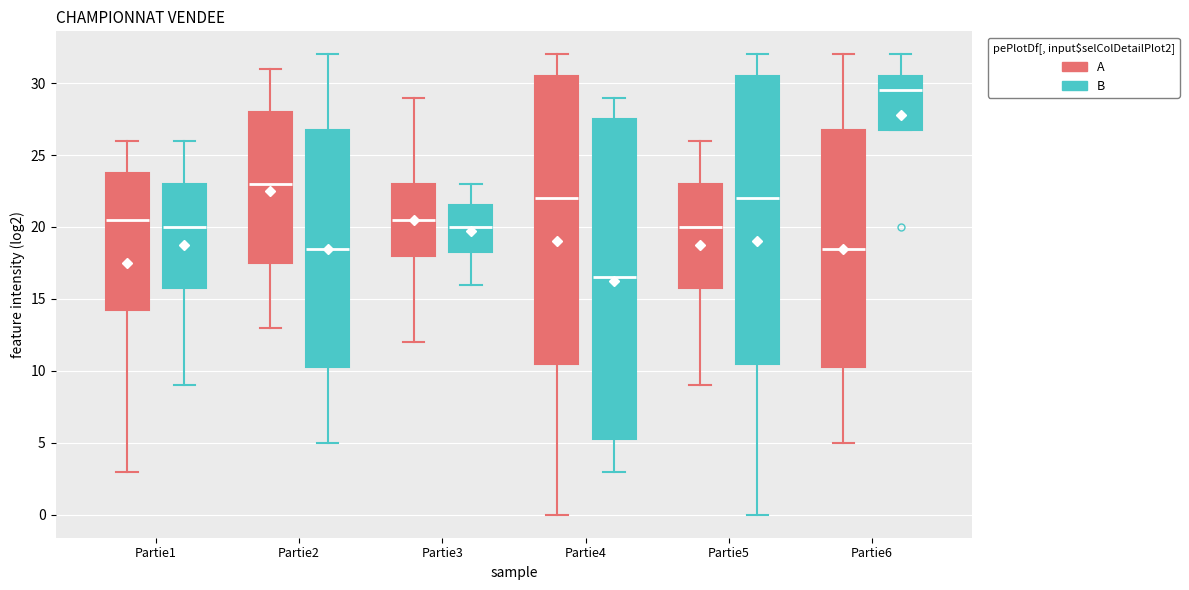

Where does the median line of the box for Partie4 (A) sit on the y-axis? The values are not printed on the chart, so give them approximately, as read against the axis.

22.0